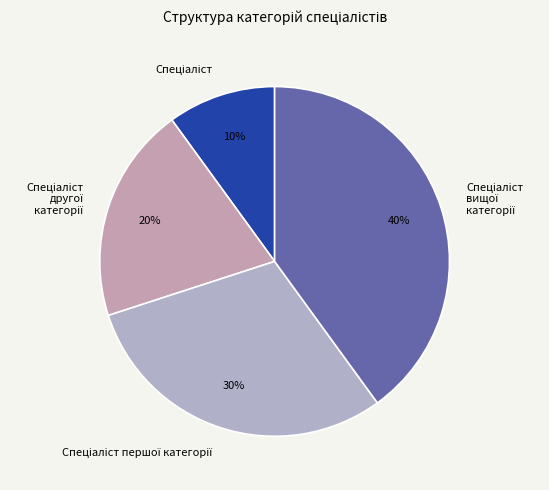

To the nearest percent, what is the average slice percentage?

25%